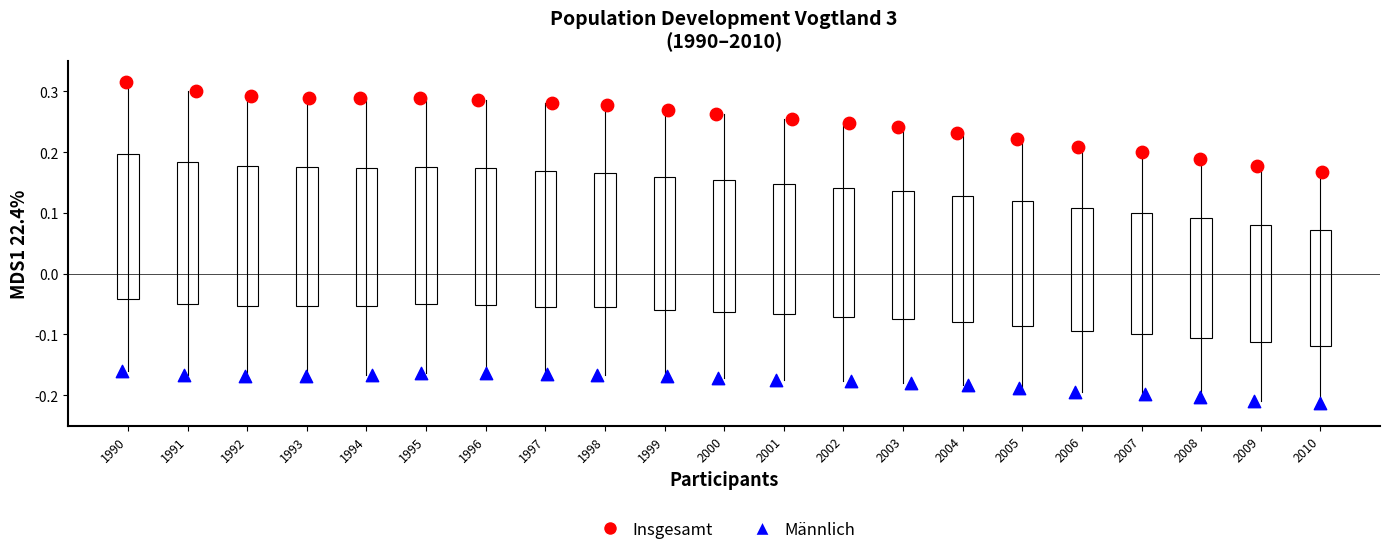

Which series has the widest spread of Y values?

Insgesamt